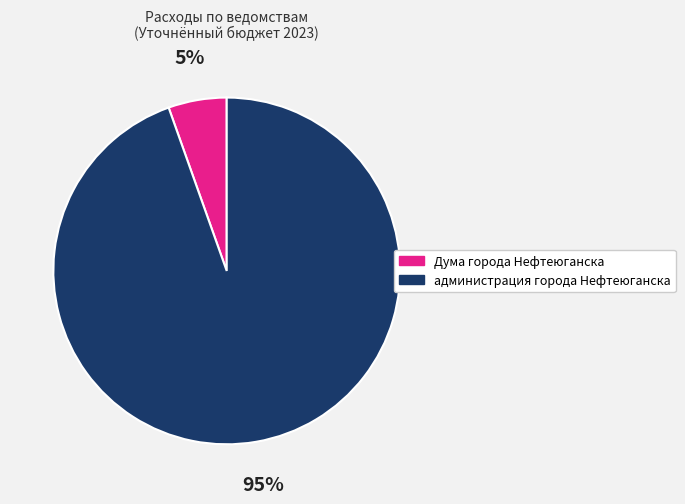

To the nearest percent, what is the combined percentage of Дума города Нефтеюганска and администрация города Нефтеюганска?

100%